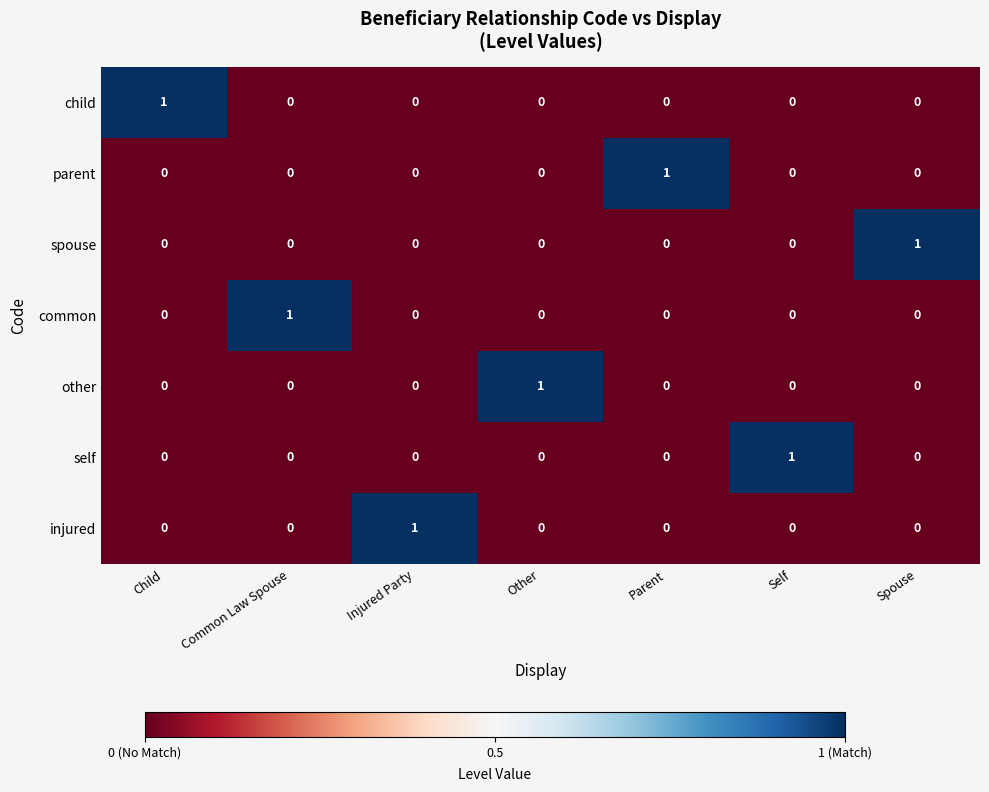

Count the parent values in the range 0 to 1.

7